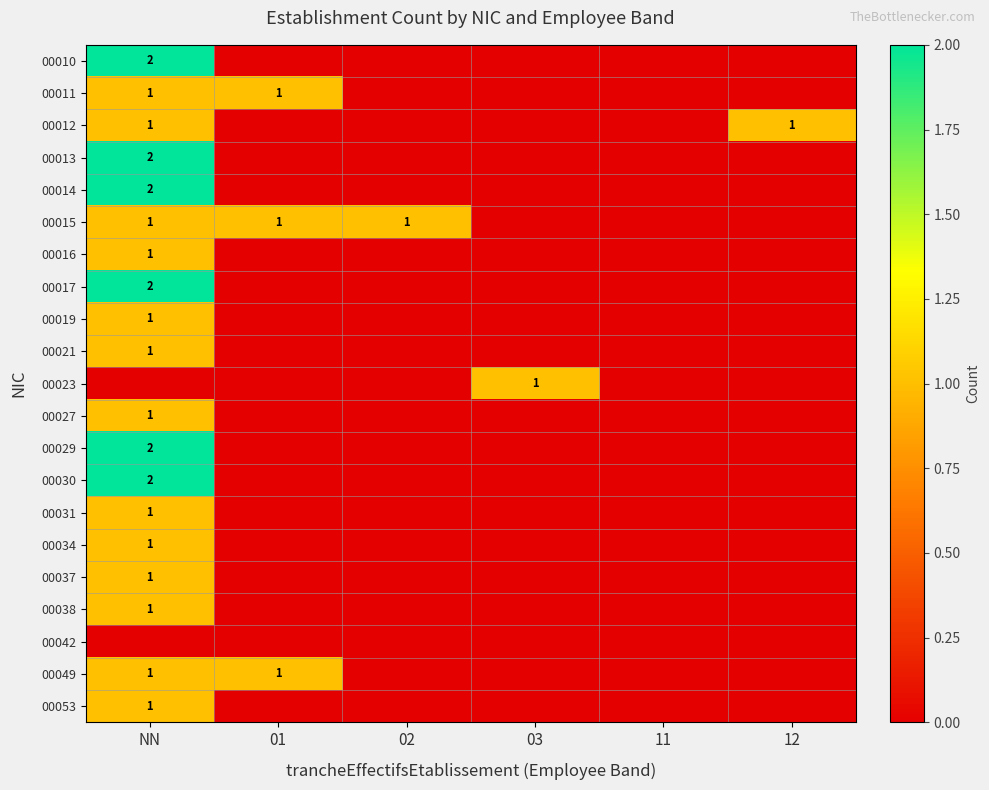

Count the number of data series in this chart.

21